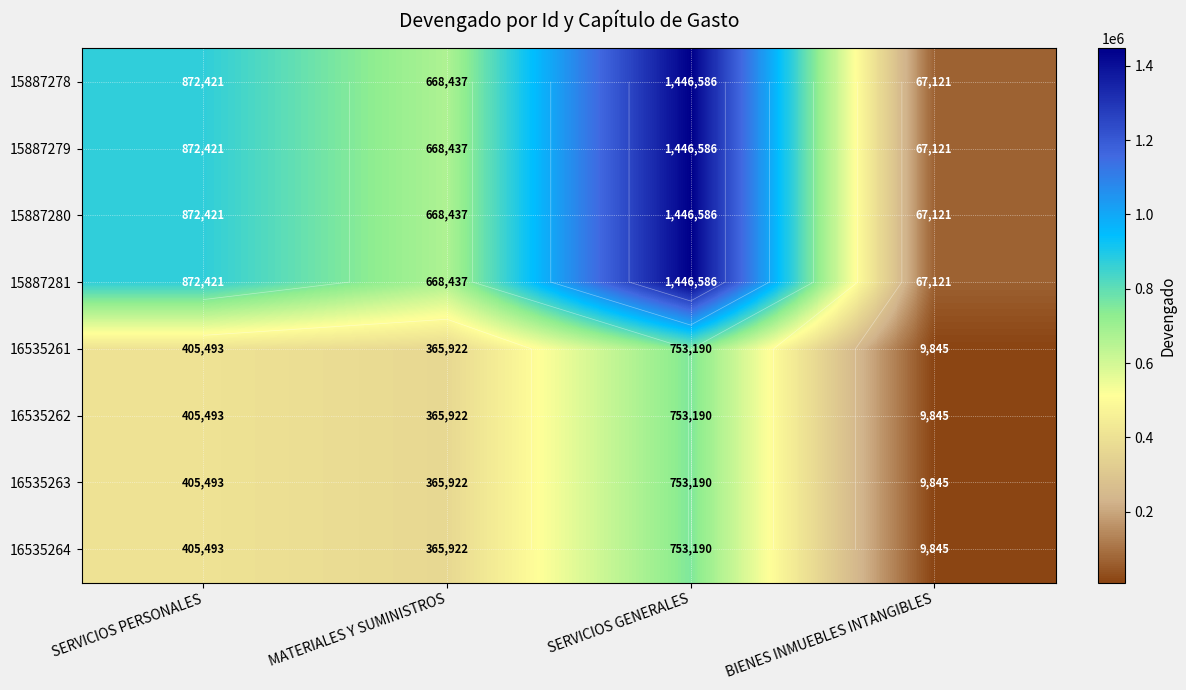

What is the average value of the 15887281 series?

763641.2